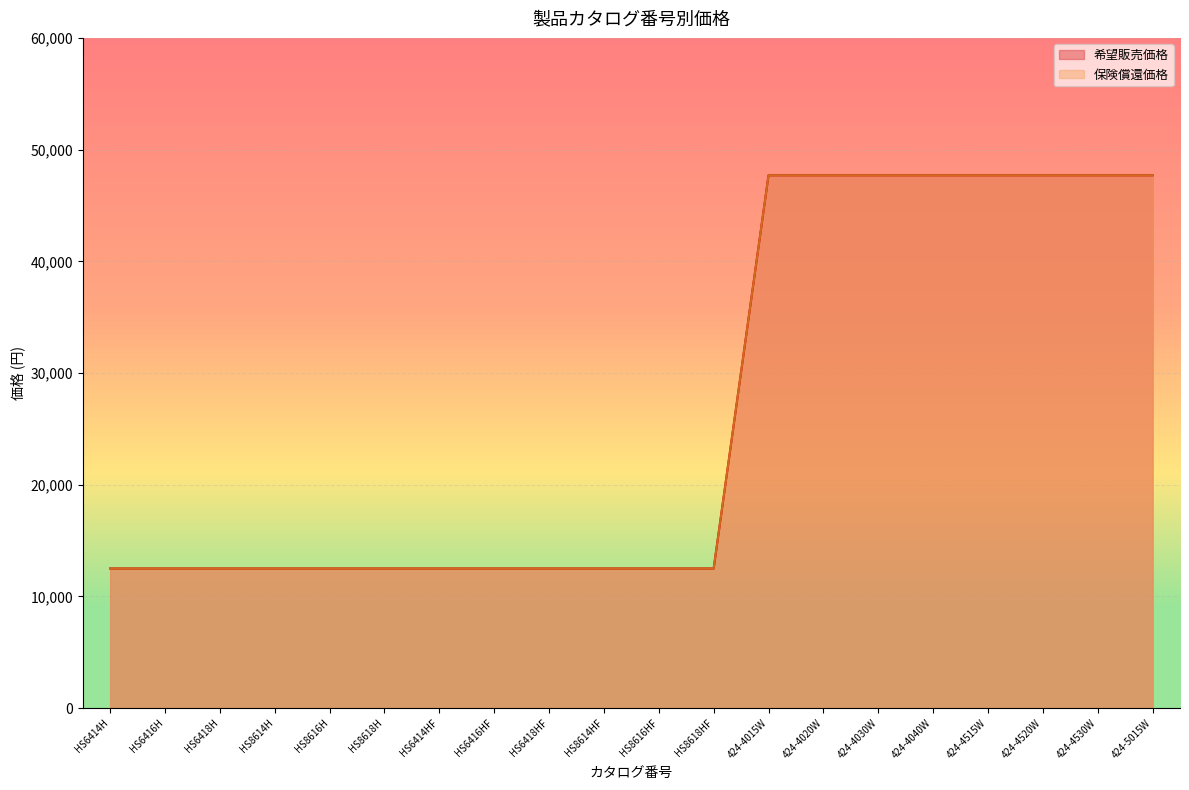

Which series has the largest range (max minus min)?

希望販売価格